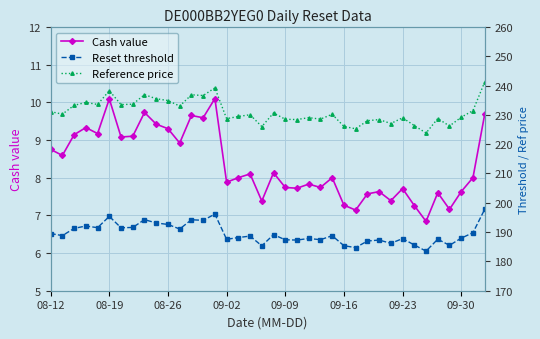

What is the maximum value for Cash value?

10.1